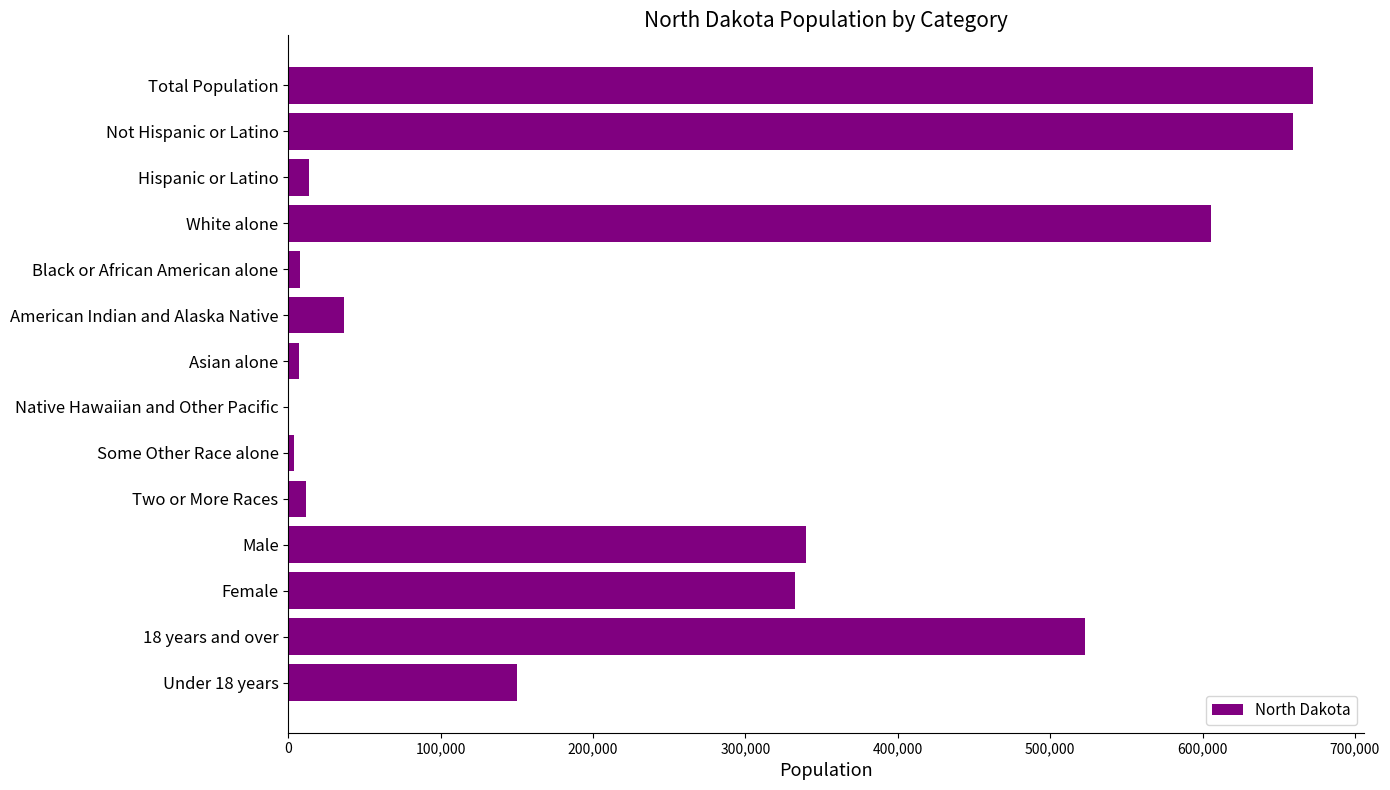

What is the sum of all values?

3362955